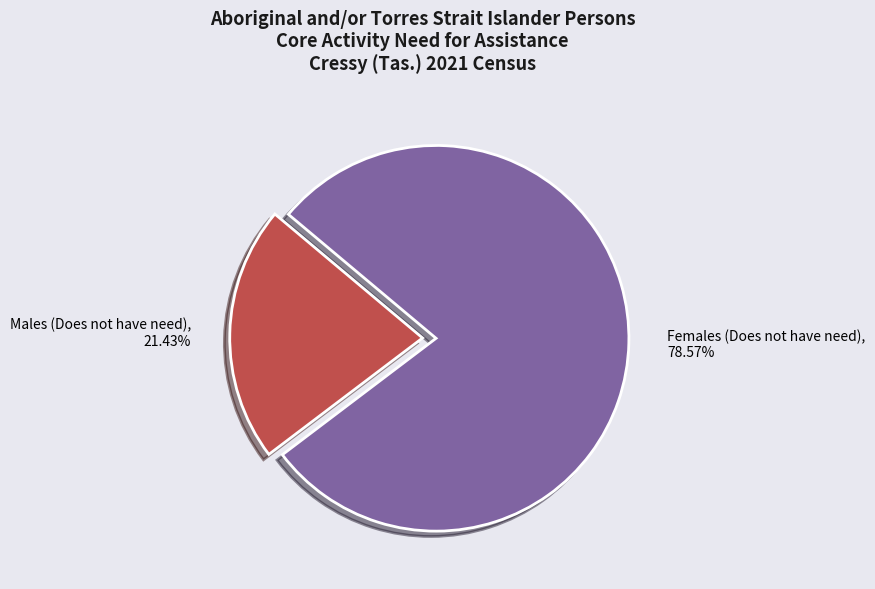

To the nearest percent, what is the difference between the largest and smallest slice percentages?

57%